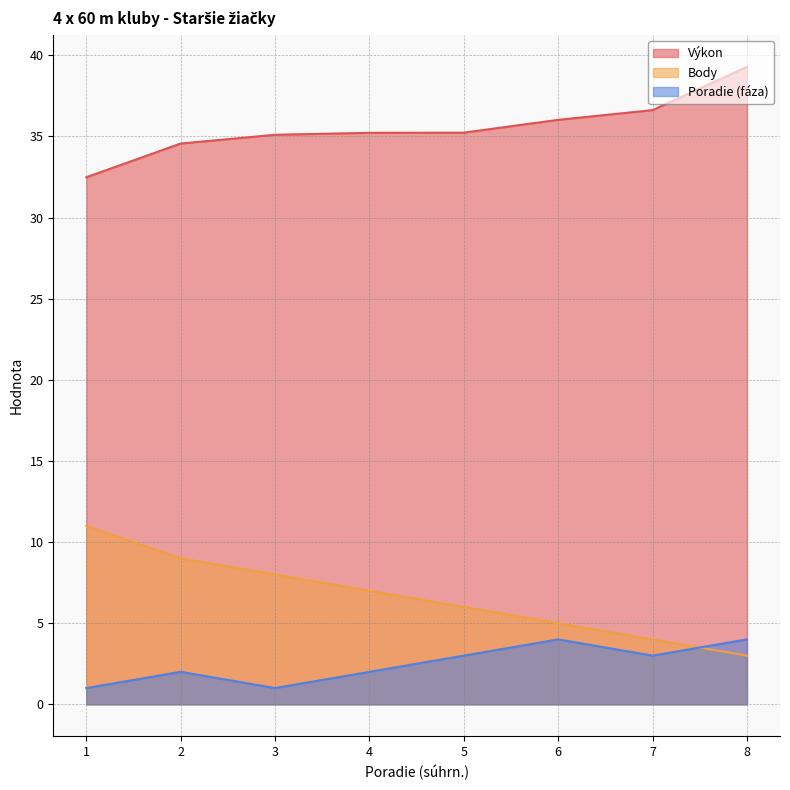

At 8, list the series in order from smallest to largest.

Body, Poradie (fáza), Výkon